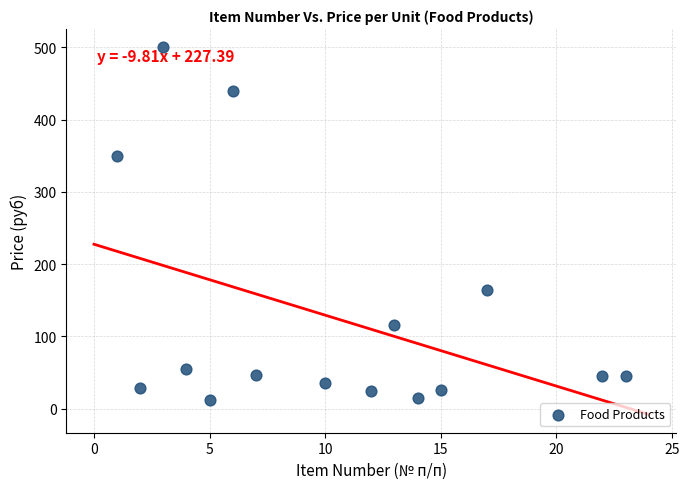

What is the range of X values (max minus min)?

22.0